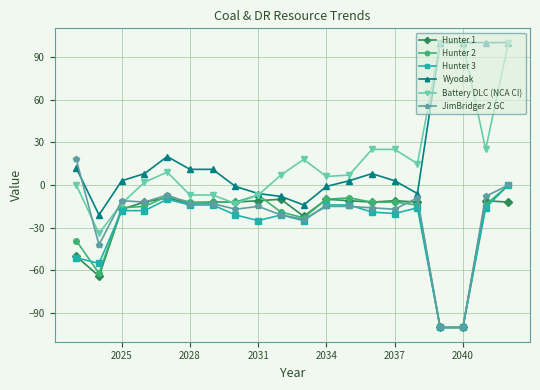

How many categories are shown in the chart?

20